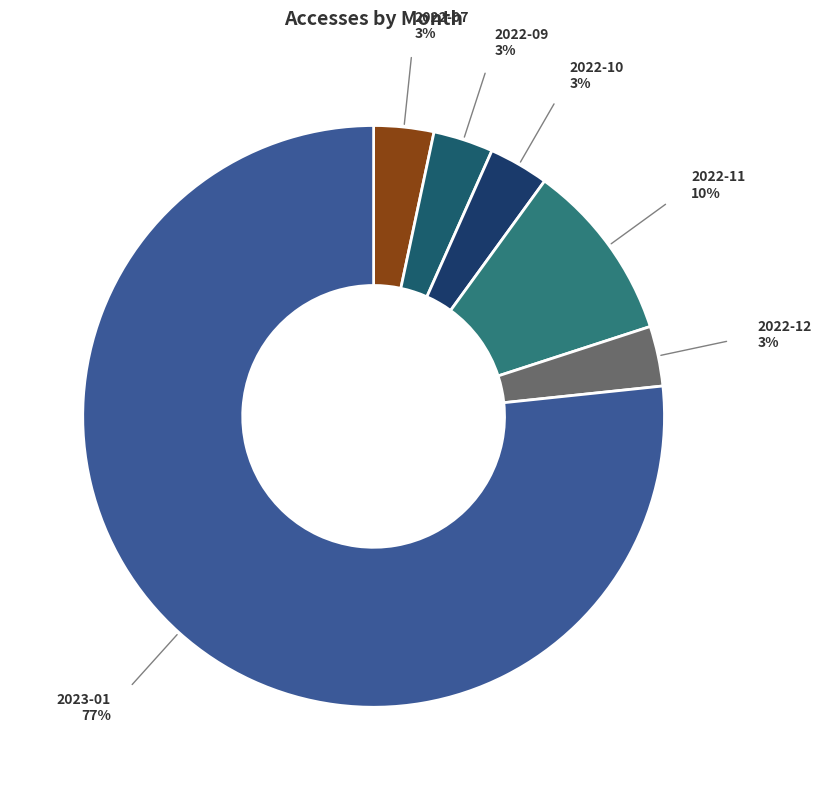

How many slices are in this pie chart?

6